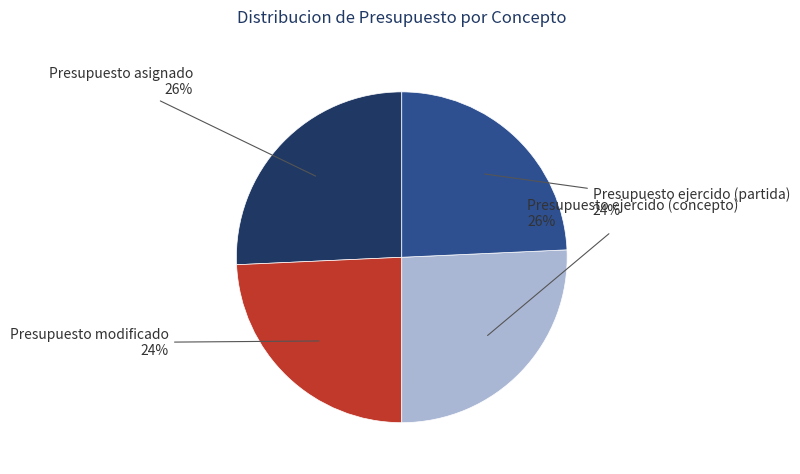

To the nearest percent, what portion does Presupuesto asignado represent?

26%